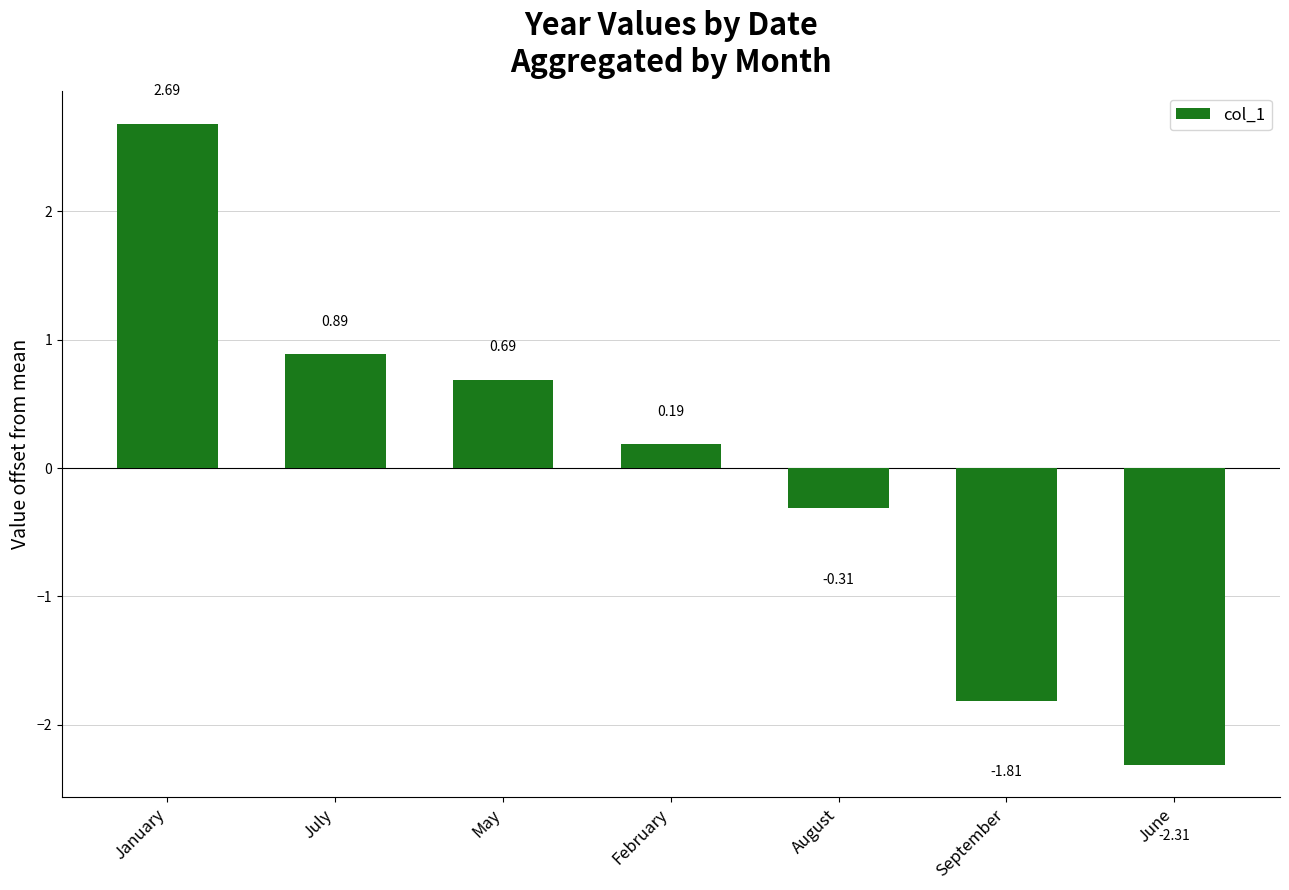

At which label is the value closest to 0?

February